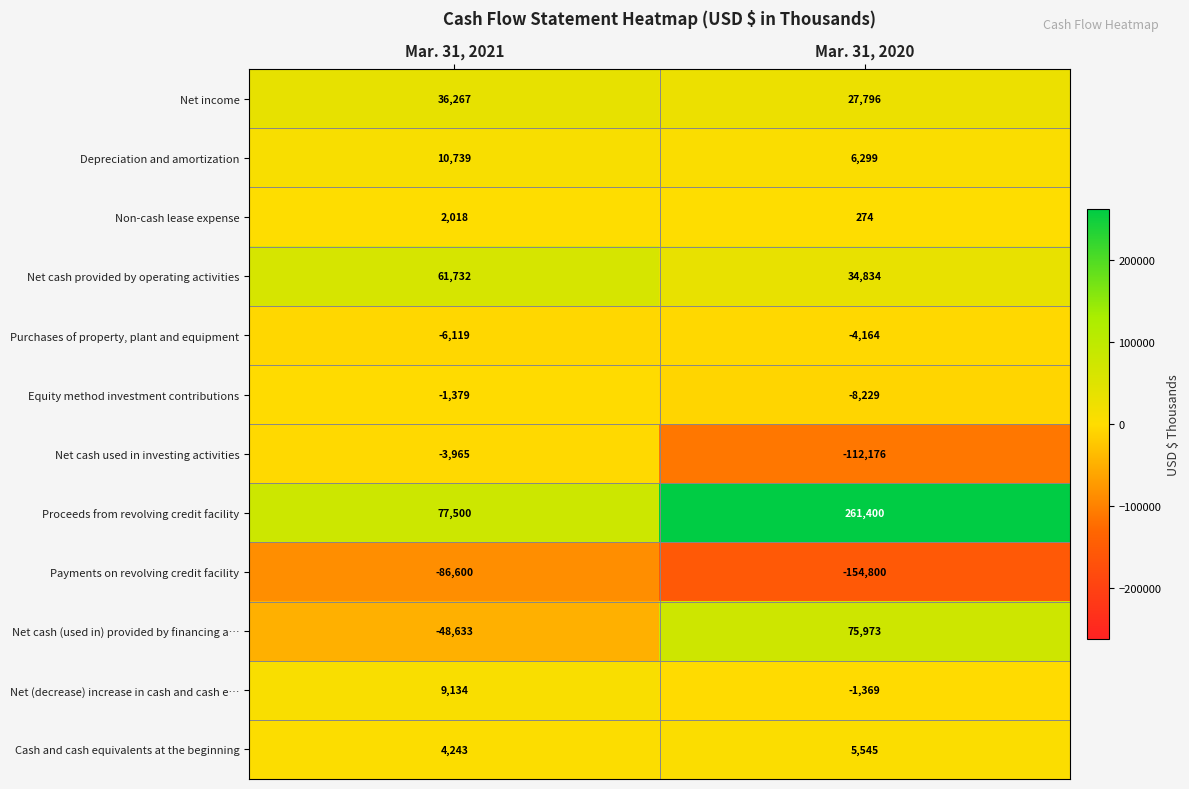

Rank the series at Mar. 31, 2021 from highest to lowest value.

Proceeds from revolving credit facility, Net cash provided by operating activities, Net income, Depreciation and amortization, Net (decrease) increase in cash and cash e…, Cash and cash equivalents at the beginning, Non-cash lease expense, Equity method investment contributions, Net cash used in investing activities, Purchases of property, plant and equipment, Net cash (used in) provided by financing a…, Payments on revolving credit facility